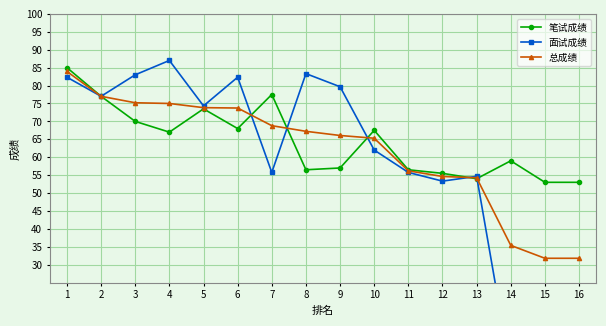

List the series in order of their peak value, highest first.

面试成绩, 笔试成绩, 总成绩